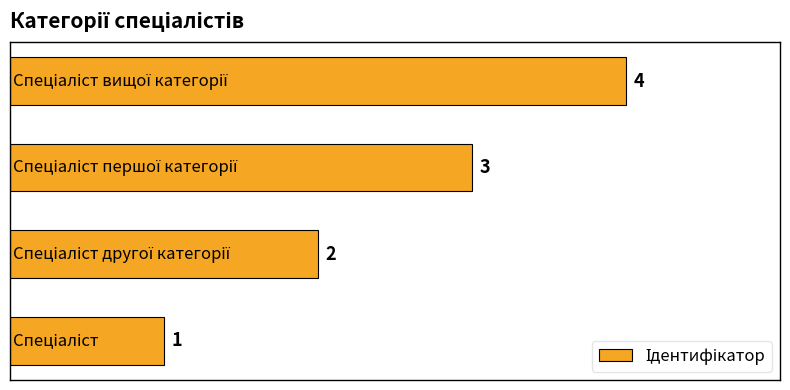

How many values are between 2 and 4?

3